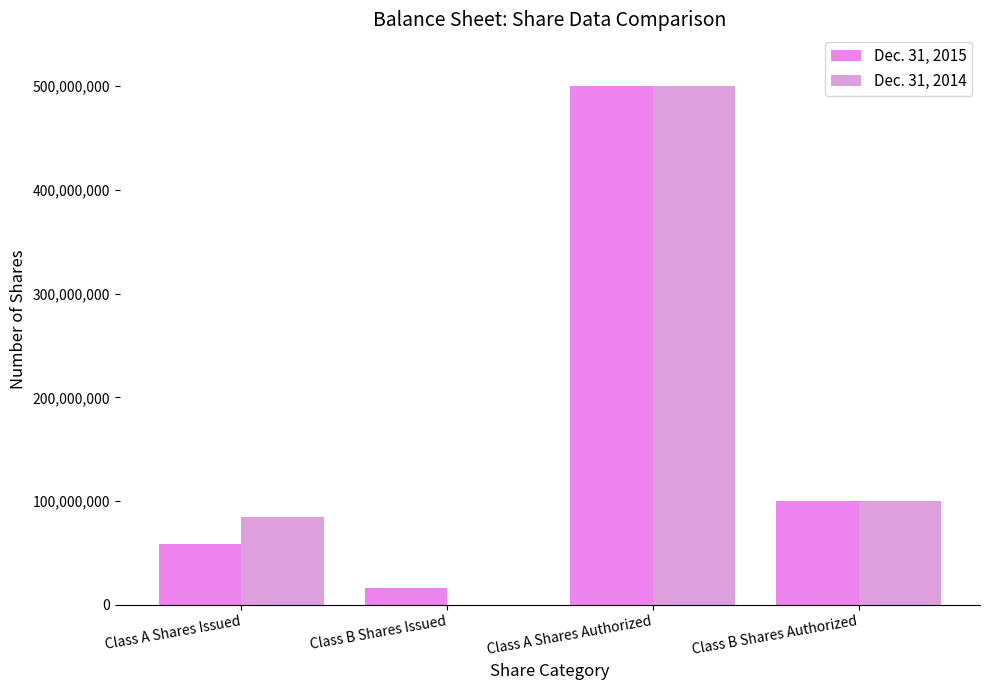

List the labels in order of Dec. 31, 2014 value, largest first.

Class A Shares Authorized, Class B Shares Authorized, Class A Shares Issued, Class B Shares Issued